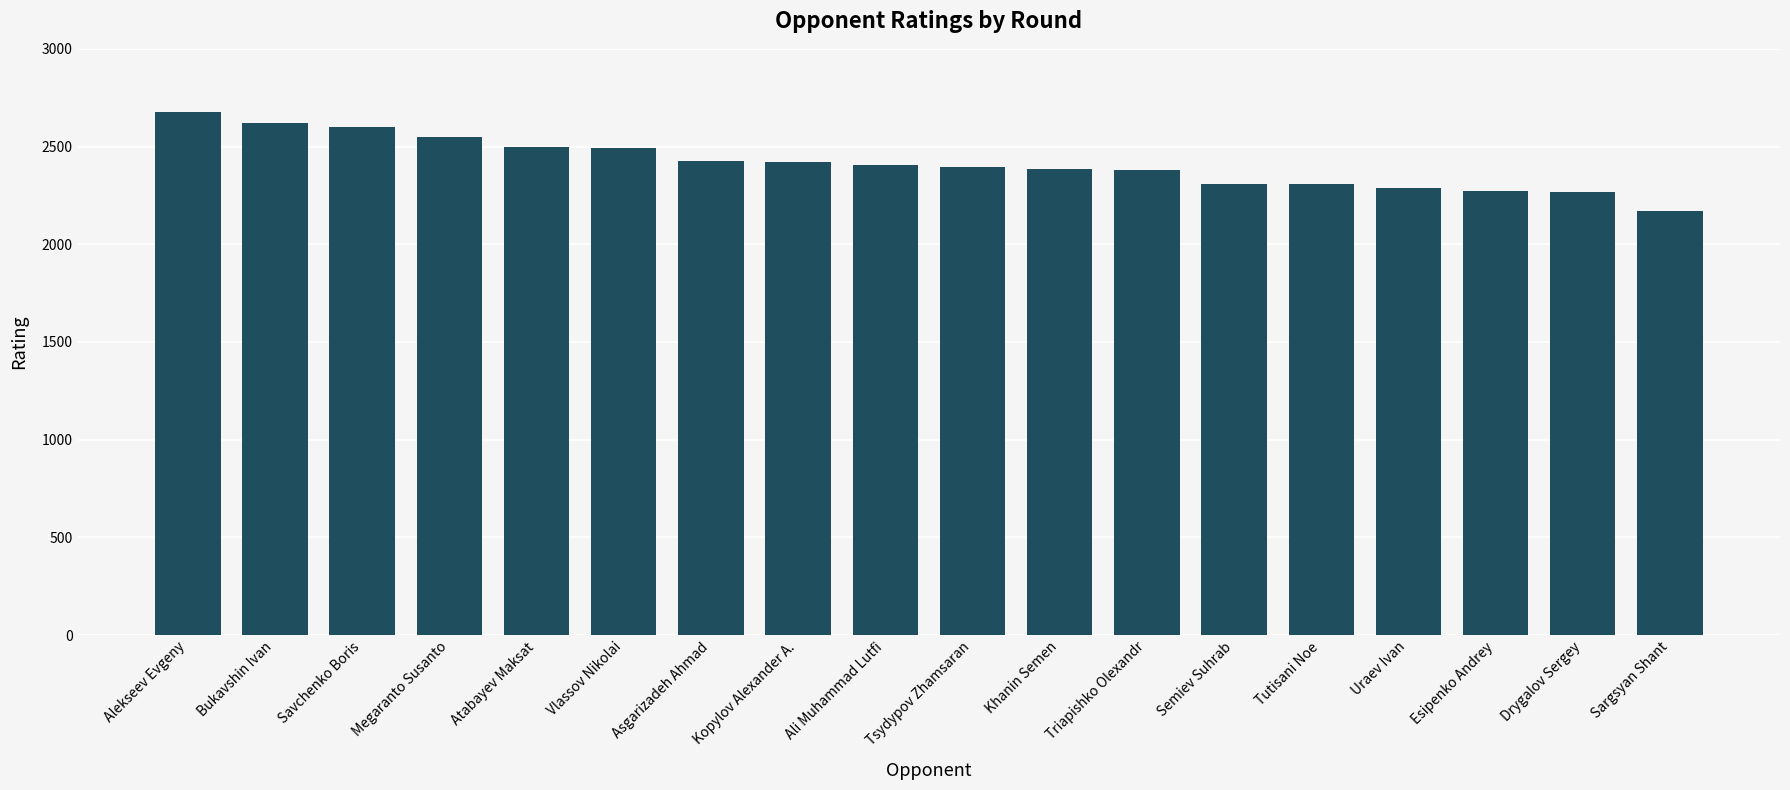

Is it true that the value at Triapishko Olexandr is 4179?

False